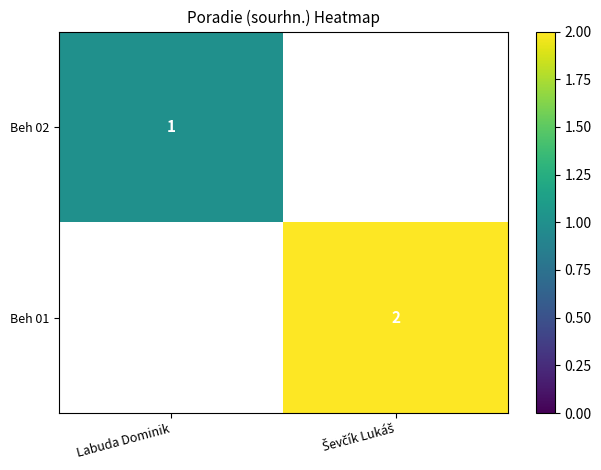

True or false: Beh 02 has a value of 1 at Labuda Dominik.

True